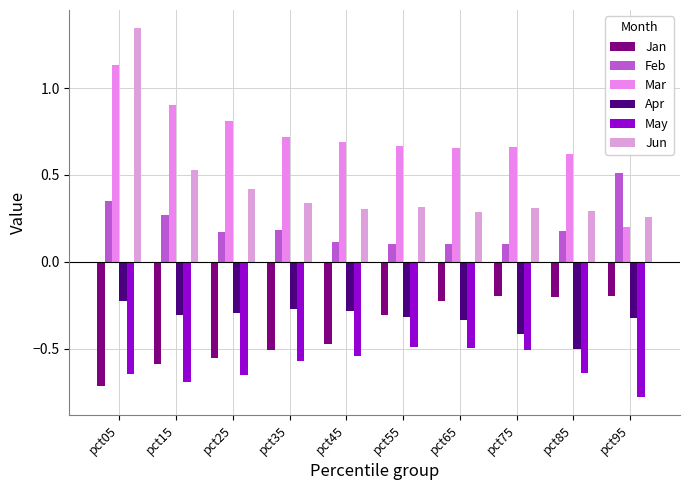

What is the maximum value shown in the chart?

1.3